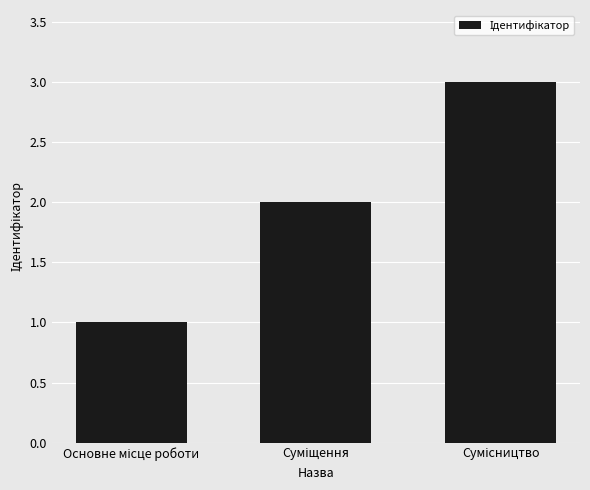

What is the sum of all values?

6